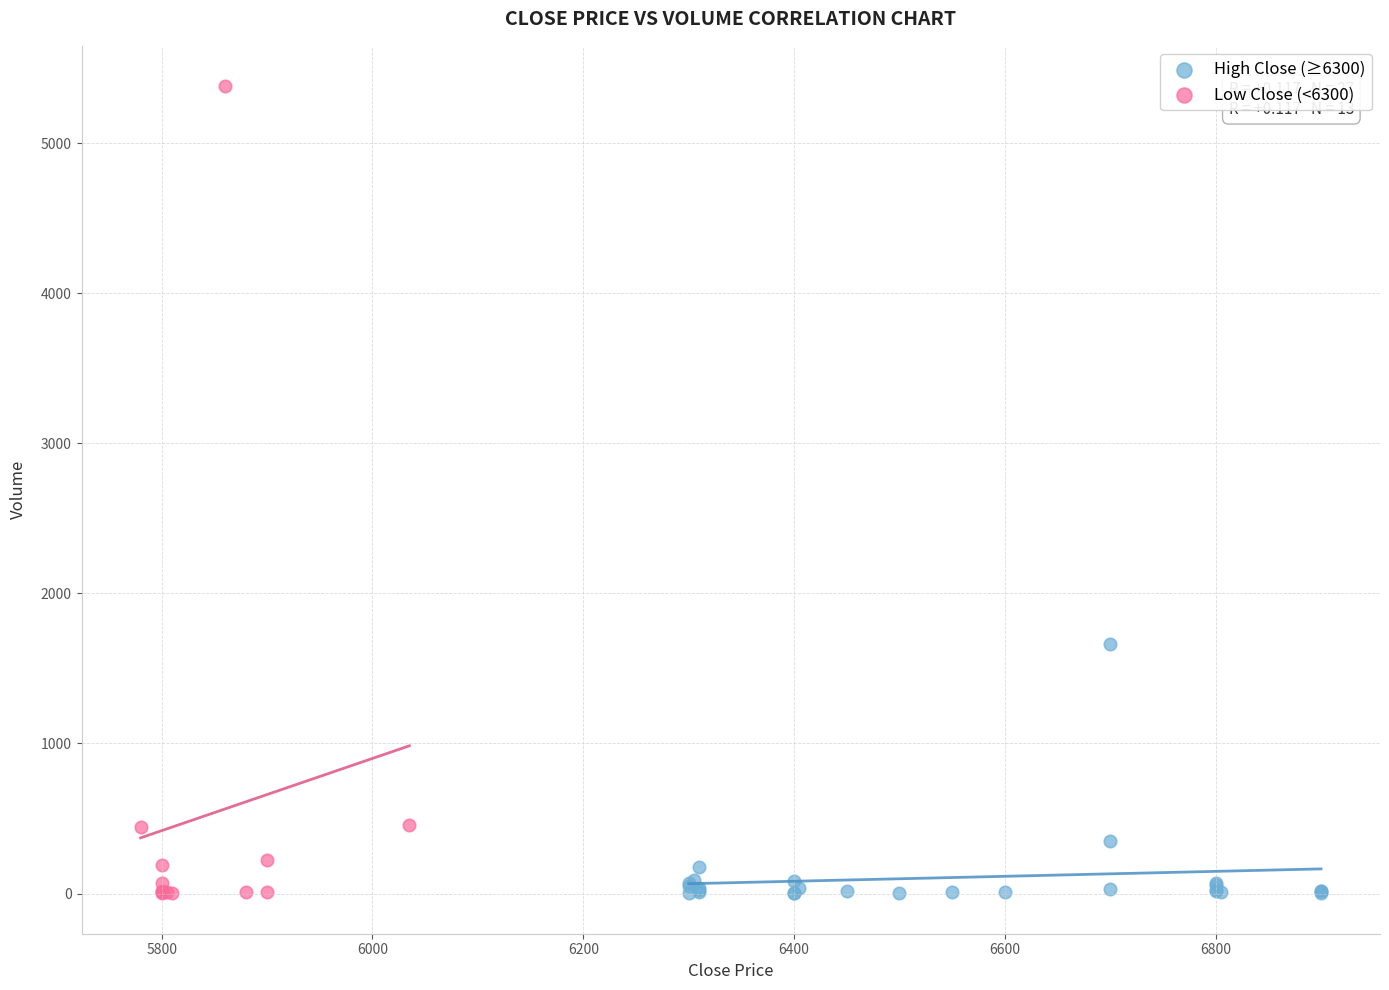

Which series has the largest Y range (max minus min)?

Low Close (<6300)